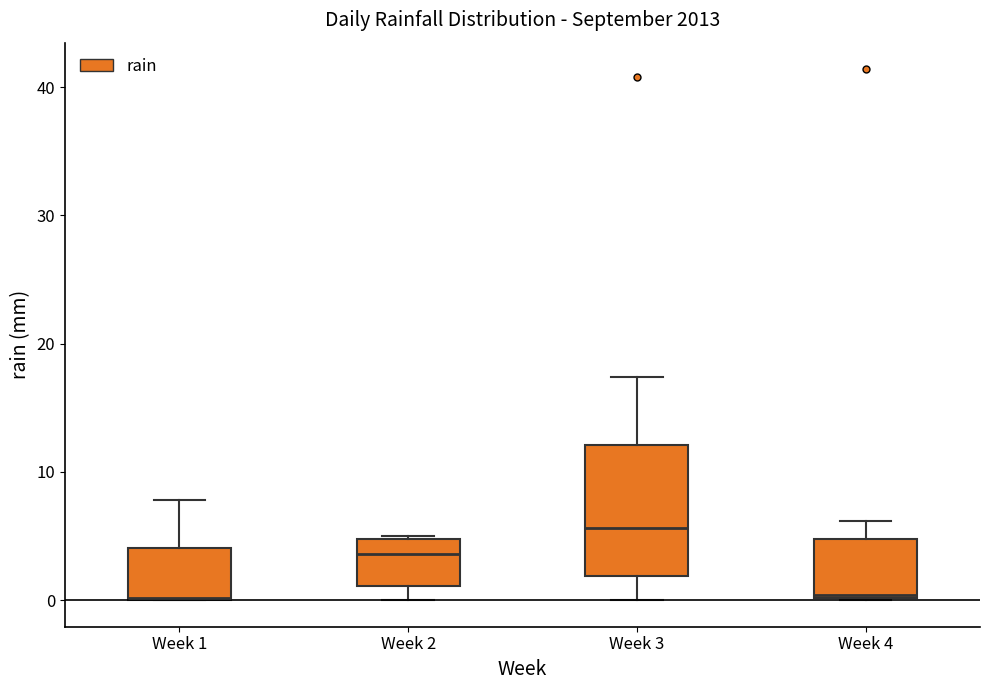

Reading left to right, transcribe this box plot: for each box, give where its median line is, the range the box spans, and where its two whiskers end, as read against the y-axis. The values are not printed on the chart, so give them approximately, as read against the axis.

Week 1: median 0, box 0 to 4, whiskers 0 to 8
Week 2: median 4, box 1 to 5, whiskers 0 to 5
Week 3: median 6, box 2 to 12, whiskers 0 to 17
Week 4: median 0, box 0 to 5, whiskers 0 to 6